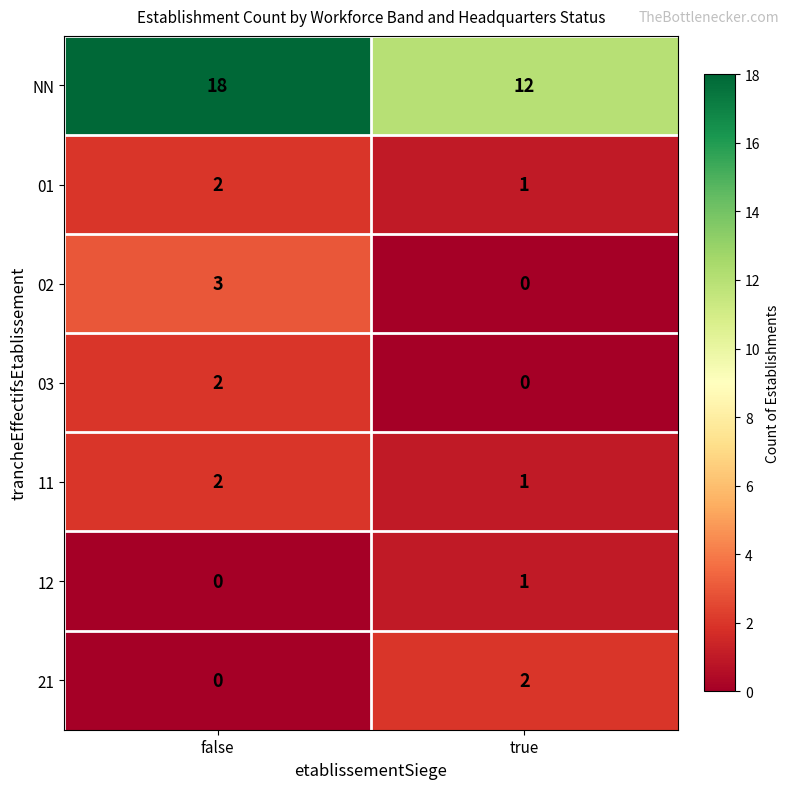

What is the difference between the 02 values at true and false?

3